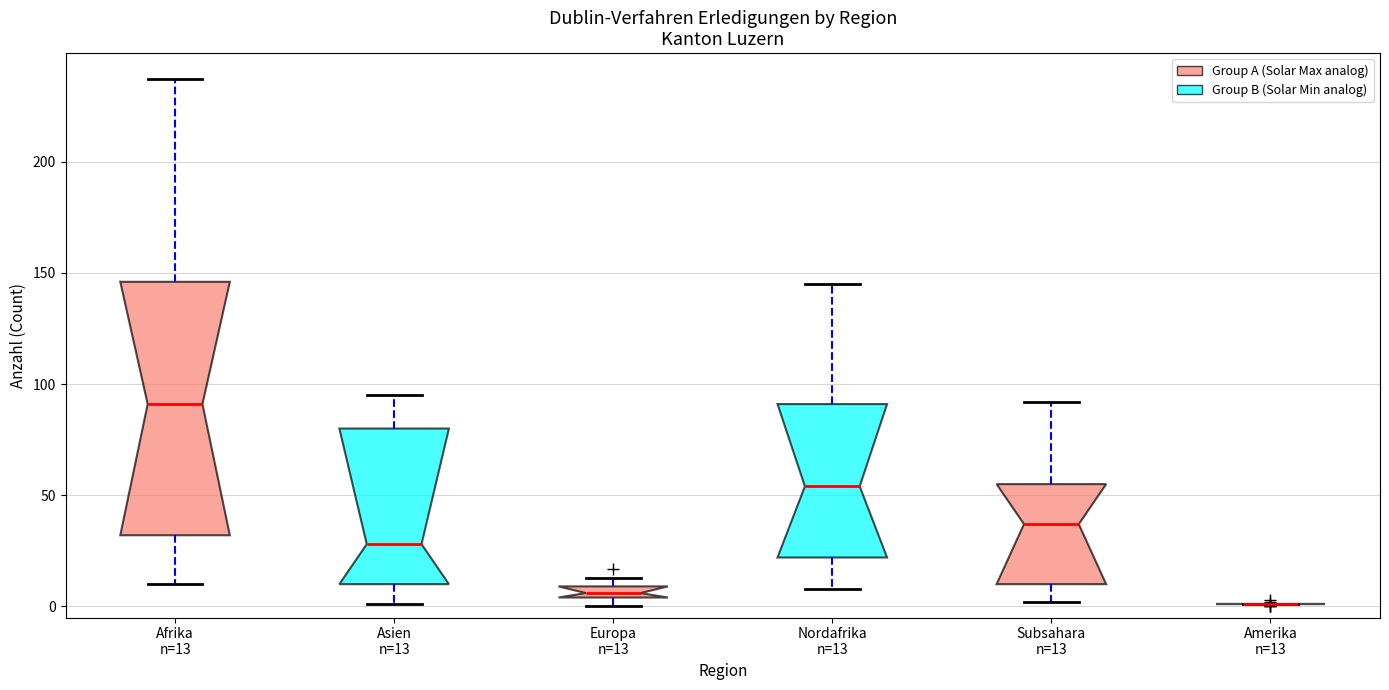

Comparing the boxes themselves (not the whiskers), which one is the tallest?

Afrika n=13